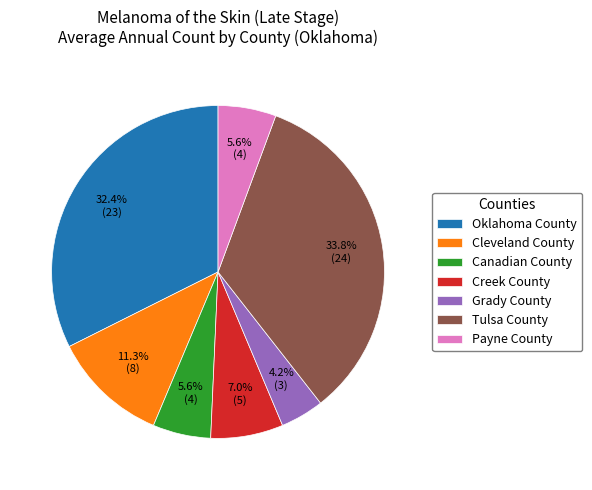

To the nearest percent, what is the average slice percentage?

14%